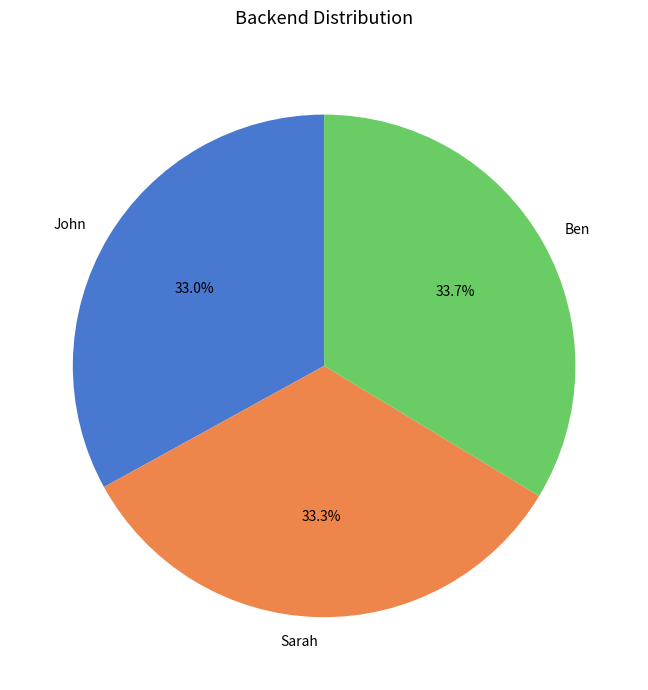

Combined, do Sarah and Ben account for over 50%?

Yes